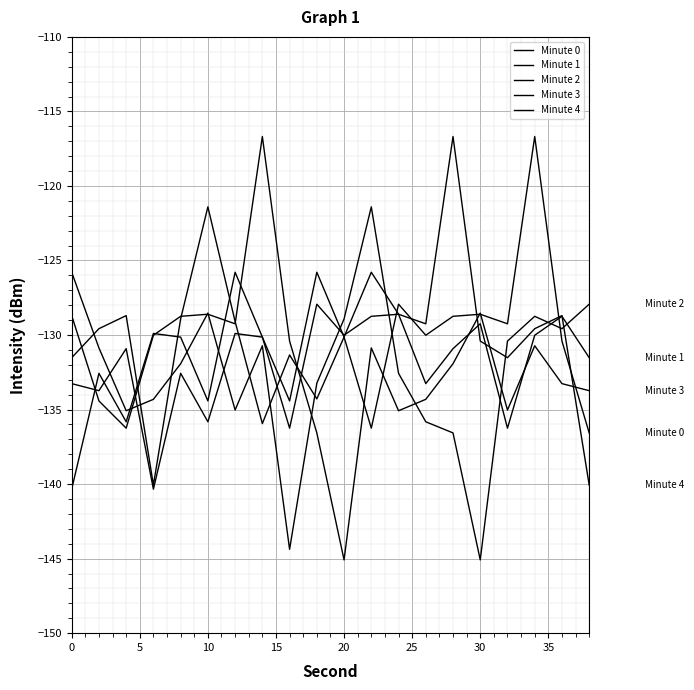

What is the lowest value of the Minute 0 series?

-140.3